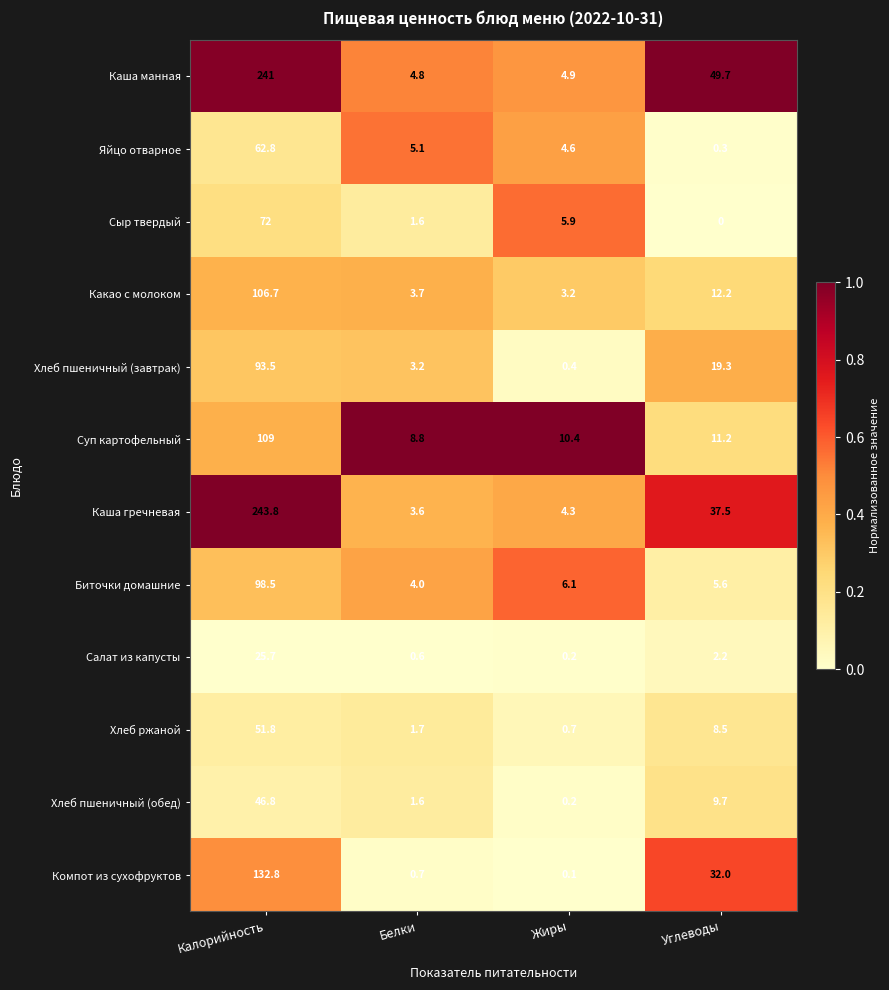

Is it true that Биточки домашние equals 3.5 at Углеводы?

False